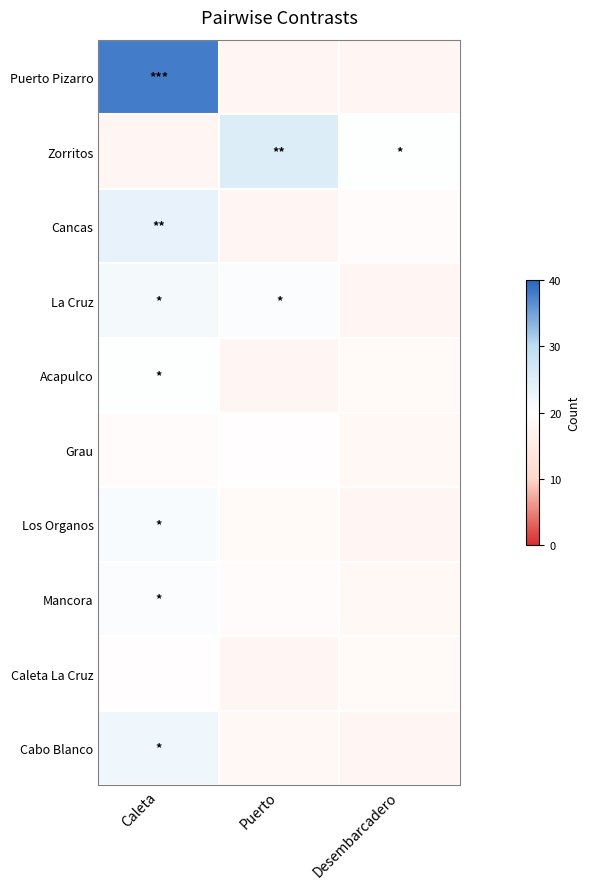

At how many categories does at least one series exceed 0?

3